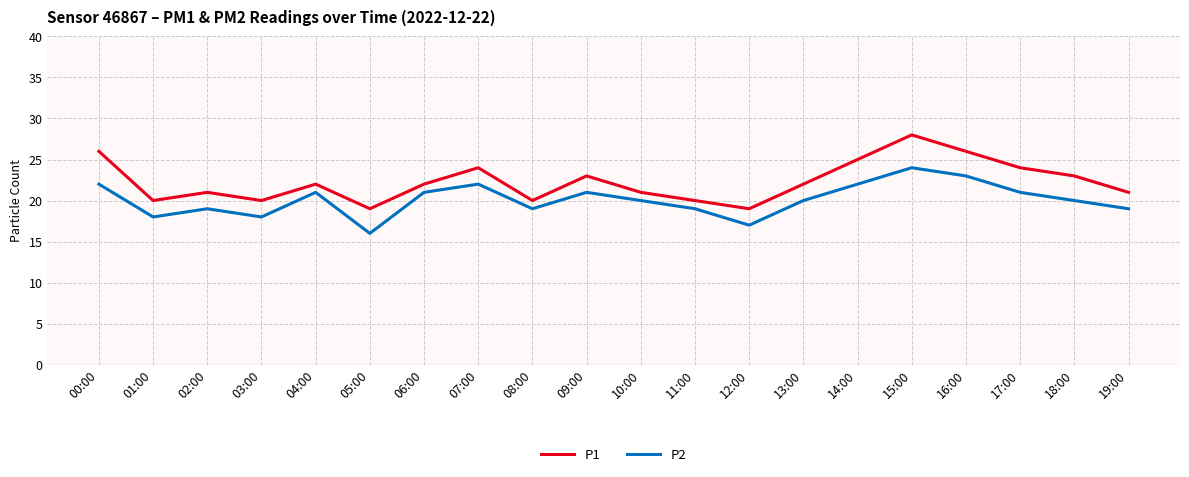

How many lines are shown in the chart?

2